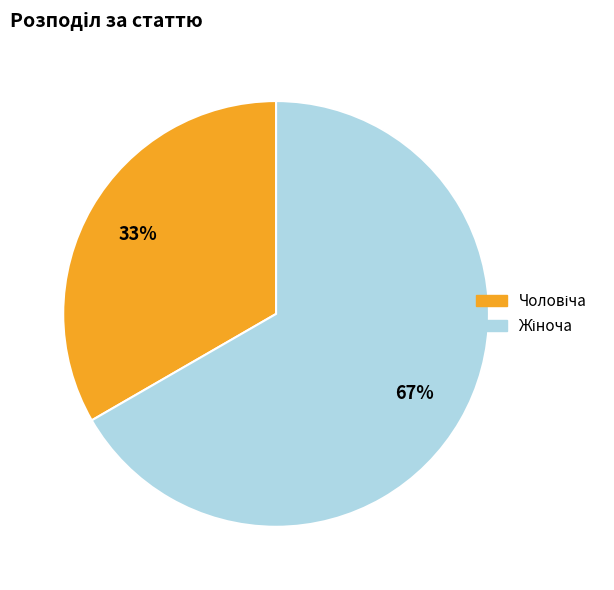

Does any single category account for the majority?

Yes